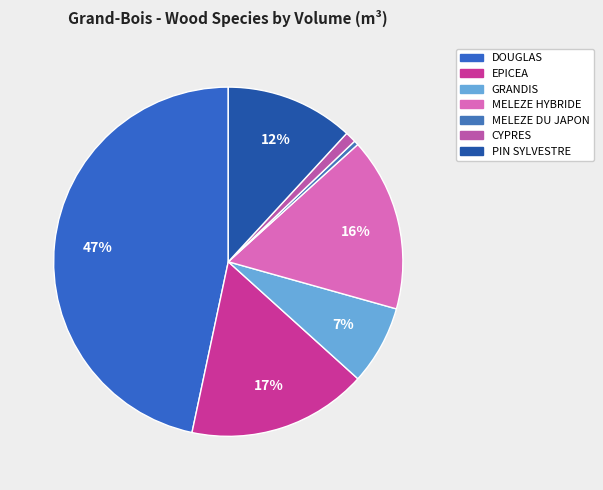

Does MELEZE DU JAPON account for over 50% of the chart?

No